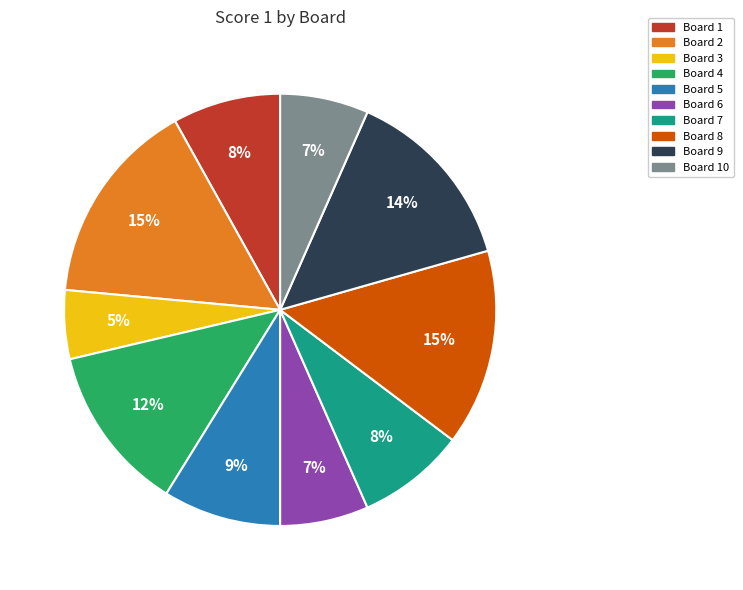

Is there a majority slice in this chart?

No